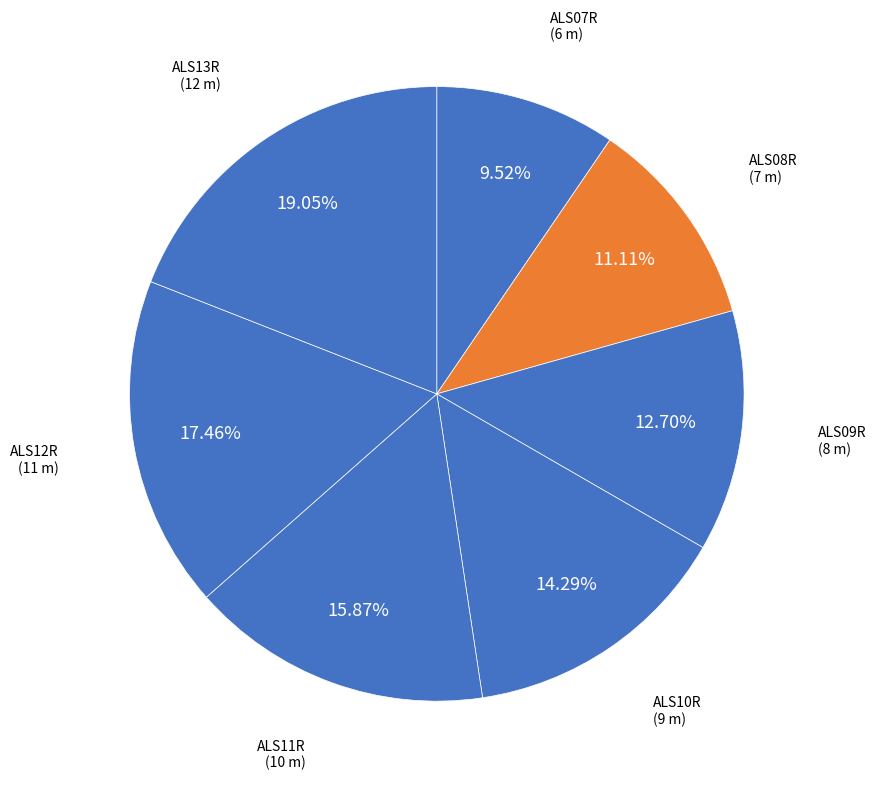

To the nearest percent, what percentage of the pie is ALS13R?

19%